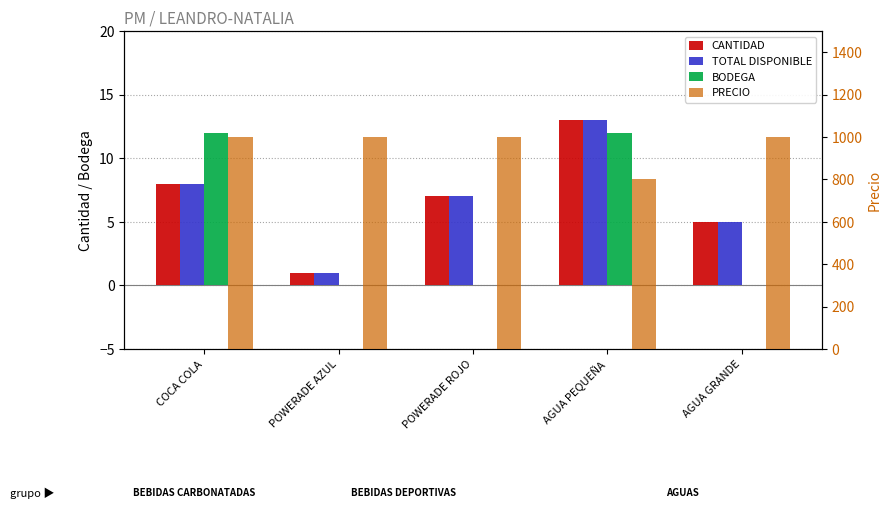

What position from the left is COCA COLA?

1